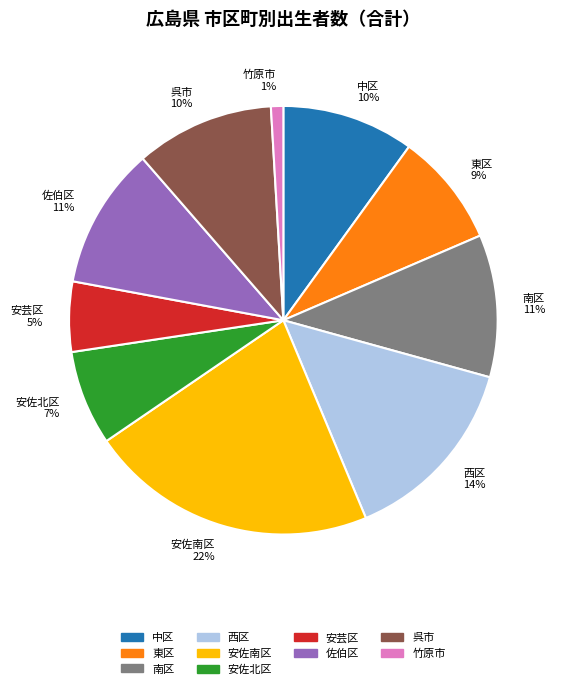

What is the largest slice in the pie chart?

安佐南区